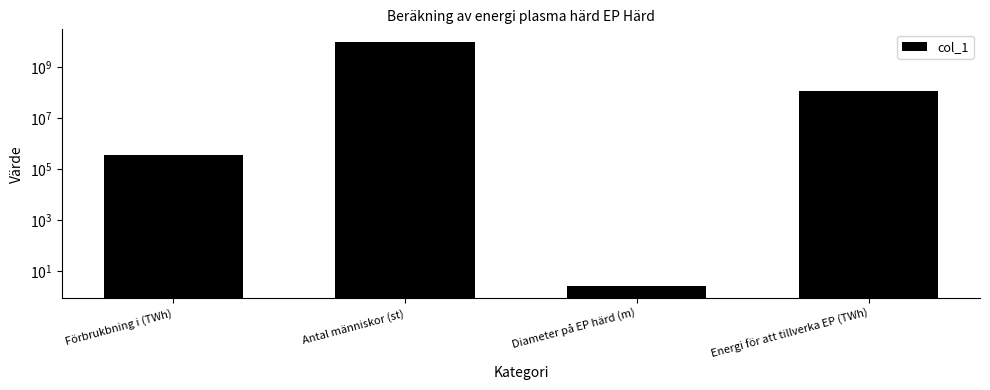

Reading left to right, list all the values displayed in this chart.

Förbrukbning i (TWh)=360000.0	Antal människor (st)=10000000000.0	Diameter på EP härd (m)=2.6	Energi för att tillverka EP (TWh)=120000000.0